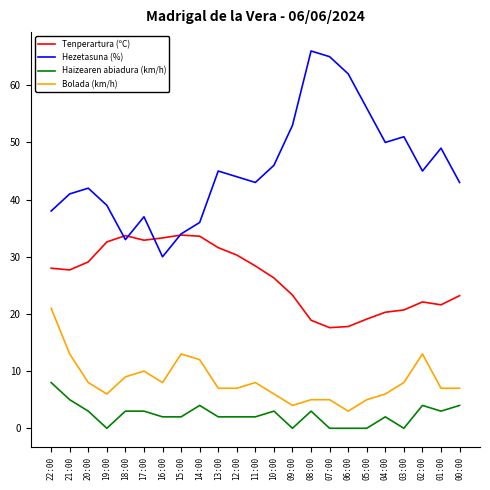

Is this an area chart (filled region under the line)?

No